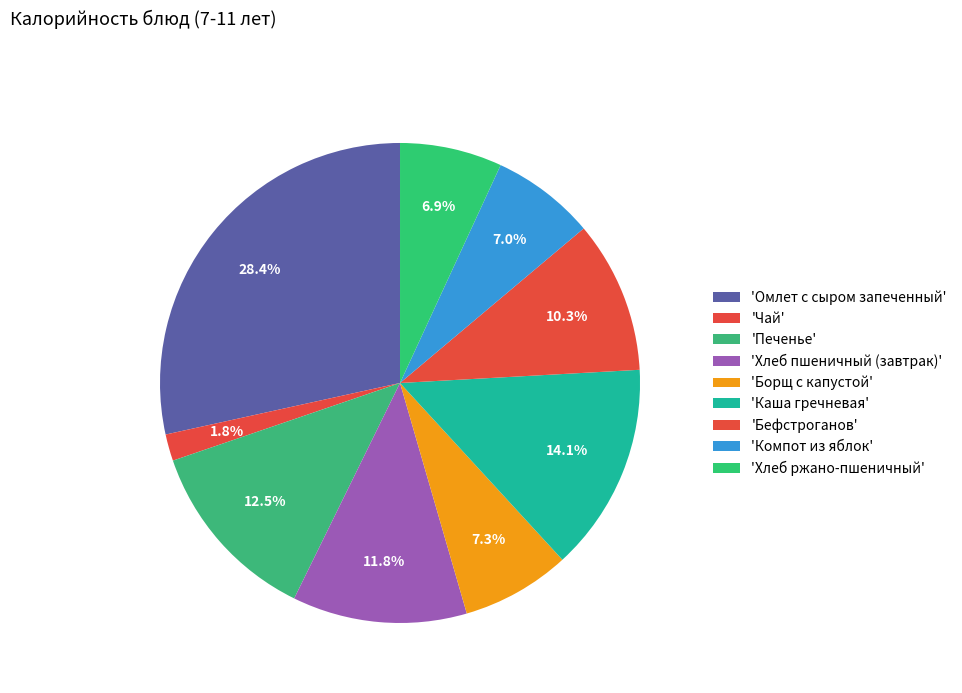

How many segments does this pie chart have?

9